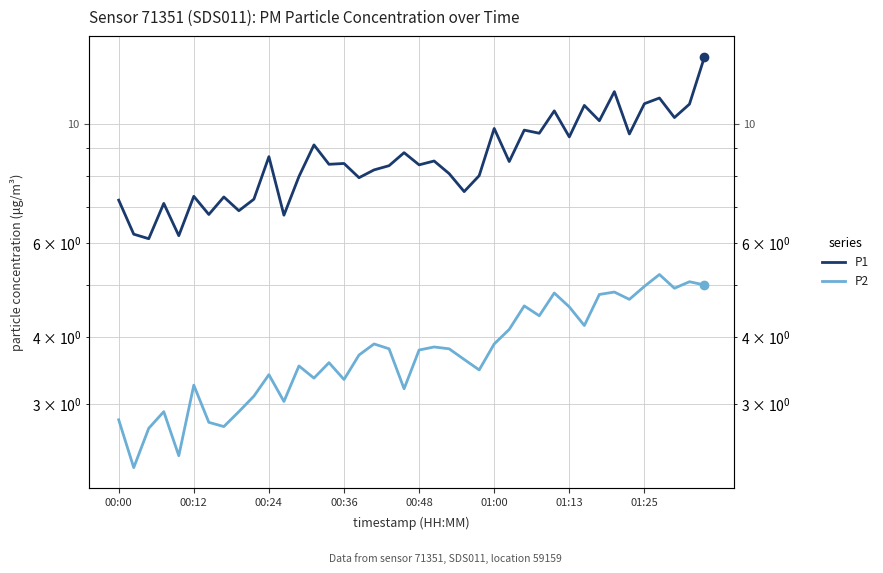

What is the maximum value for P1?

13.3